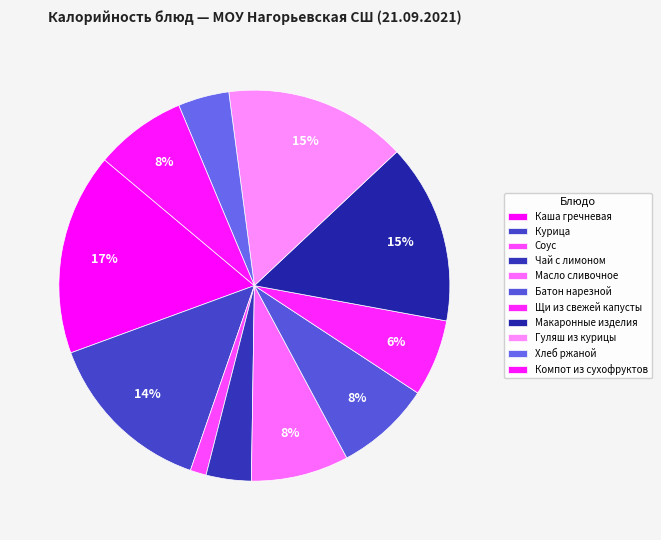

To the nearest percent, what is the difference between the Хлеб ржаной and Гуляш из курицы slice percentages?

11%